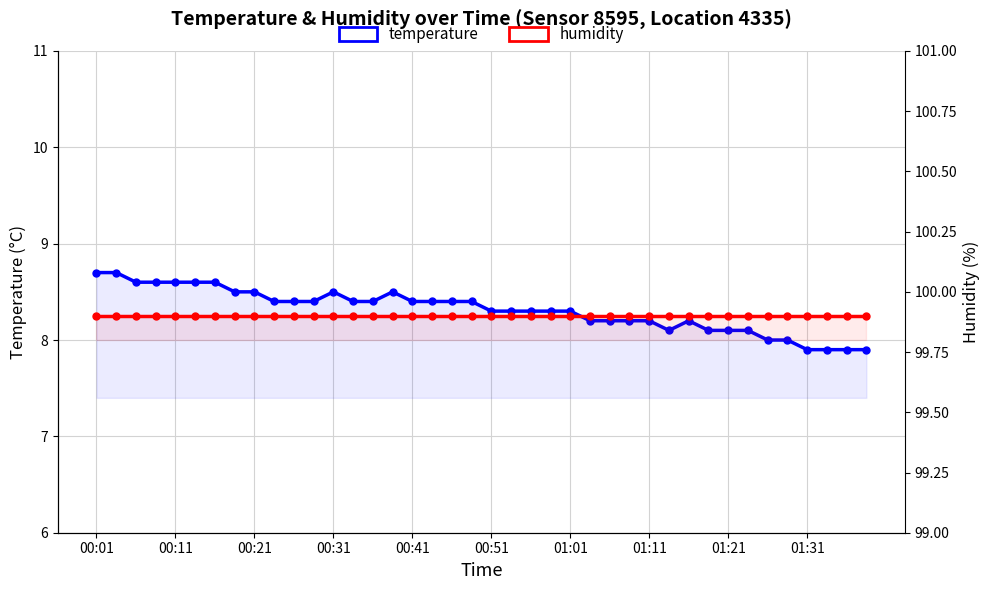

Reading left to right, extract all data points from this chart.

temperature: 8.7	8.7	8.6	8.6	8.6	8.6	8.6	8.5	8.5	8.4	8.4	8.4	8.5	8.4	8.4	8.5	8.4	8.4	8.4	8.4	8.3	8.3	8.3	8.3	8.3	8.2	8.2	8.2	8.2	8.1	8.2	8.1	8.1	8.1	8.0	8.0	7.9	7.9	7.9	7.9
humidity: 99.9	99.9	99.9	99.9	99.9	99.9	99.9	99.9	99.9	99.9	99.9	99.9	99.9	99.9	99.9	99.9	99.9	99.9	99.9	99.9	99.9	99.9	99.9	99.9	99.9	99.9	99.9	99.9	99.9	99.9	99.9	99.9	99.9	99.9	99.9	99.9	99.9	99.9	99.9	99.9